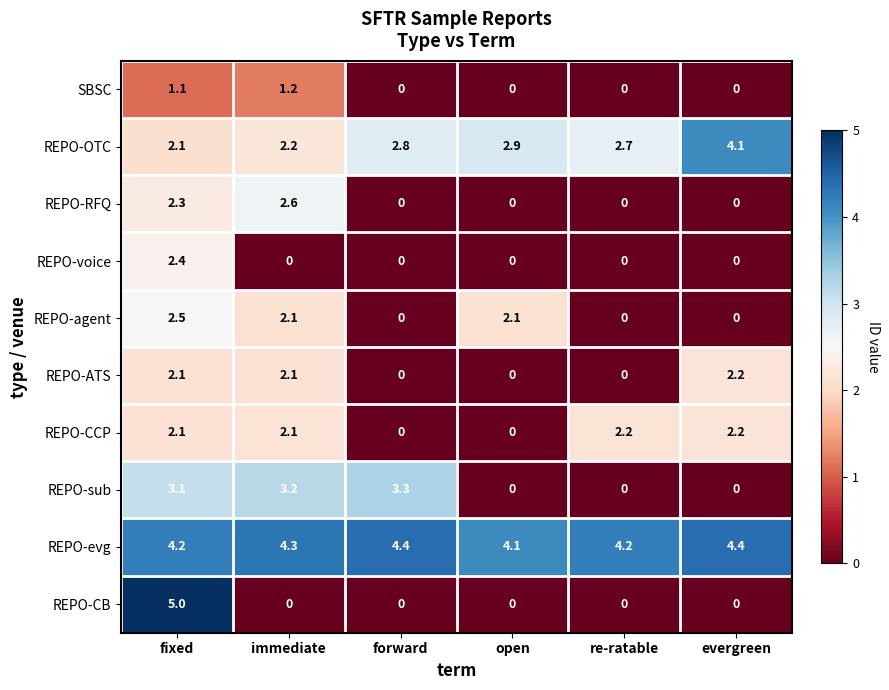

What is the sum of the REPO-OTC values at evergreen and forward?

6.9